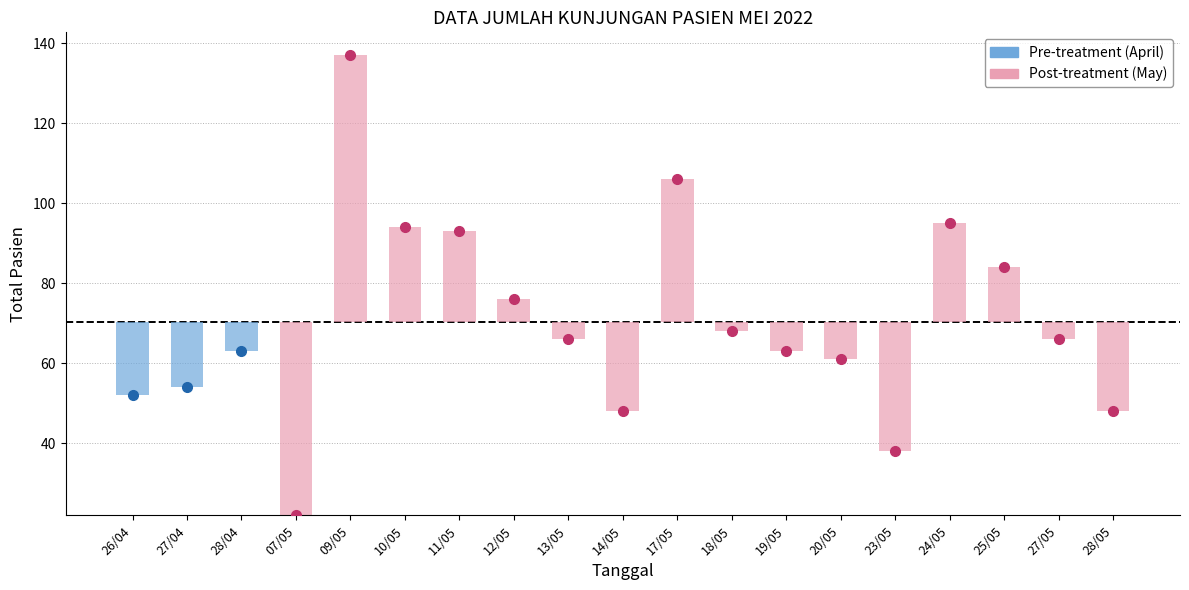

List the labels in order of value, largest first.

09/05, 17/05, 24/05, 10/05, 11/05, 25/05, 12/05, 18/05, 13/05, 27/05, 28/04, 19/05, 20/05, 27/04, 26/04, 14/05, 28/05, 23/05, 07/05